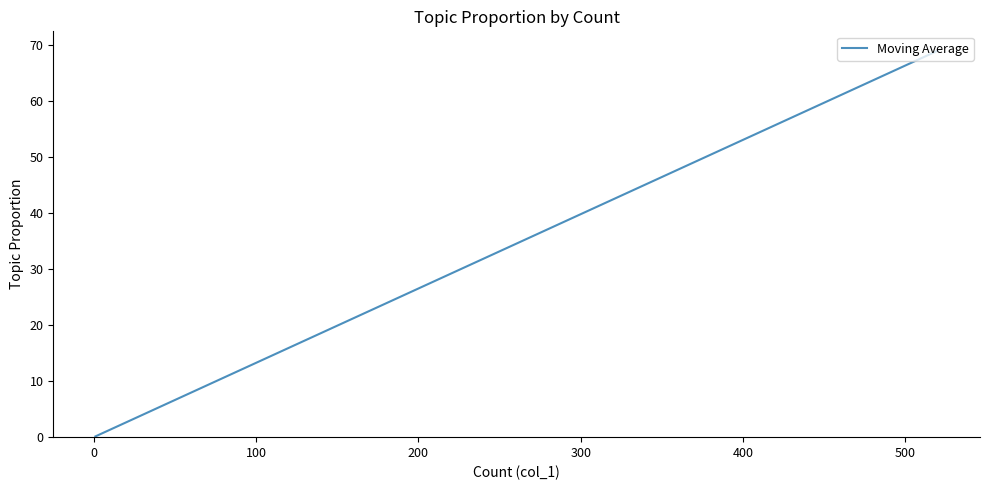

What is the difference between the maximum and minimum values?

68.8